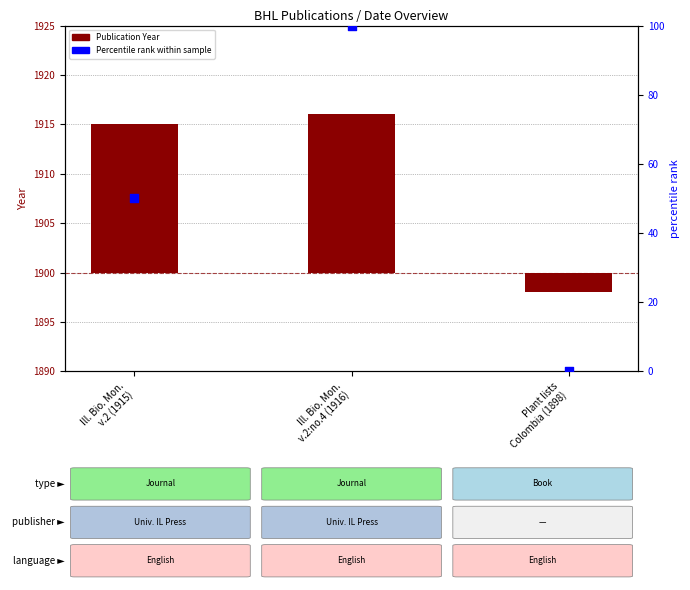

What is the total value across all series at Ill. Bio. Mon.
v.2 (1915)?

65